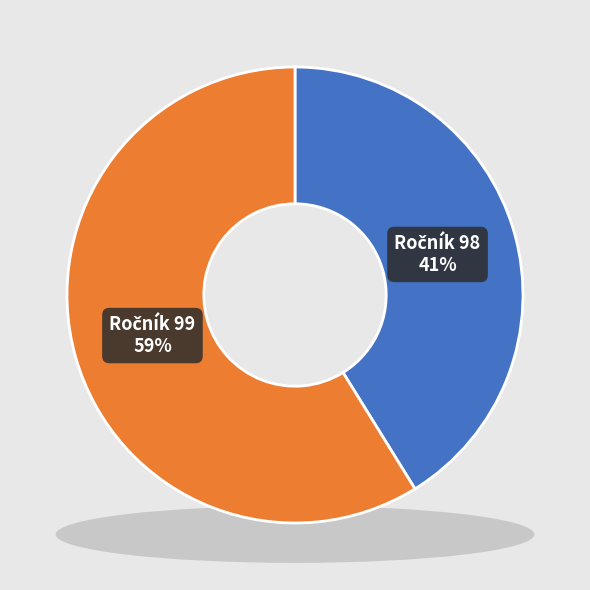

To the nearest percent, what is the average slice percentage?

50%